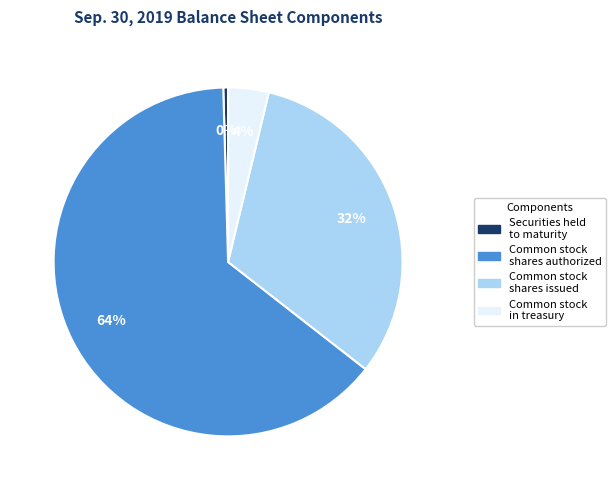

Is there a majority slice in this chart?

Yes